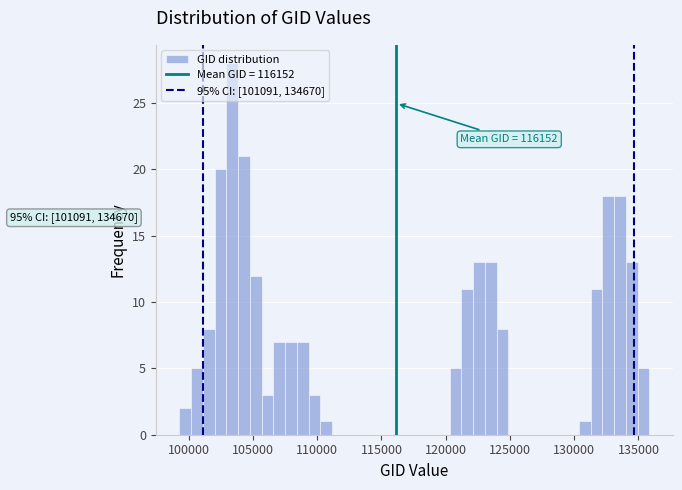

Around what value on the x-axis is the tallest bar? Give the approximate position of its centre, as read against the axis.

103500